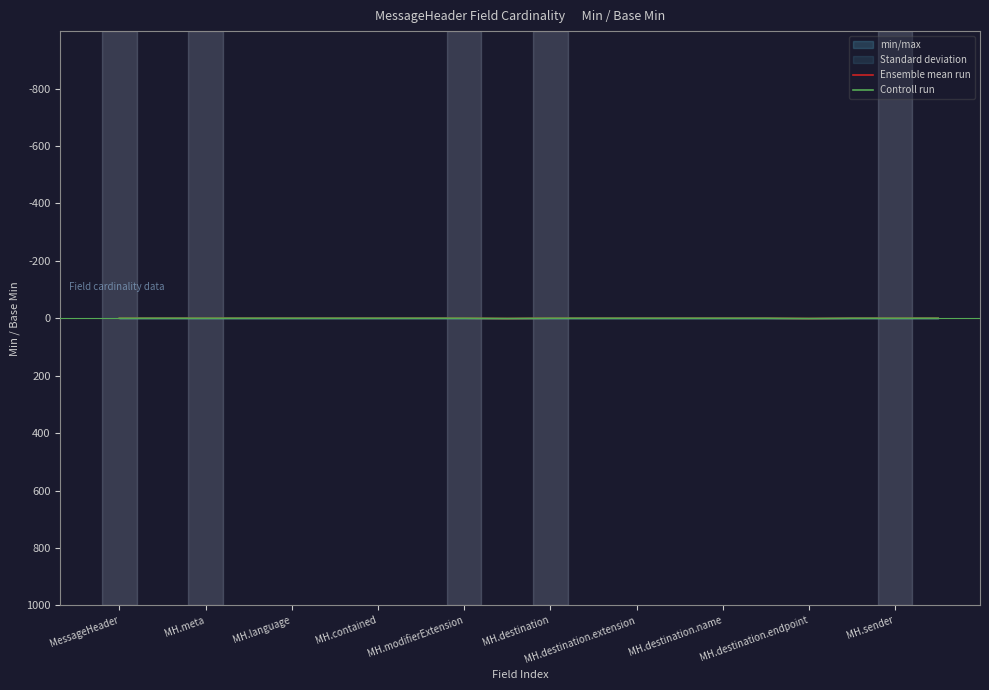

Which series has the largest total across all categories?

Ensemble mean run